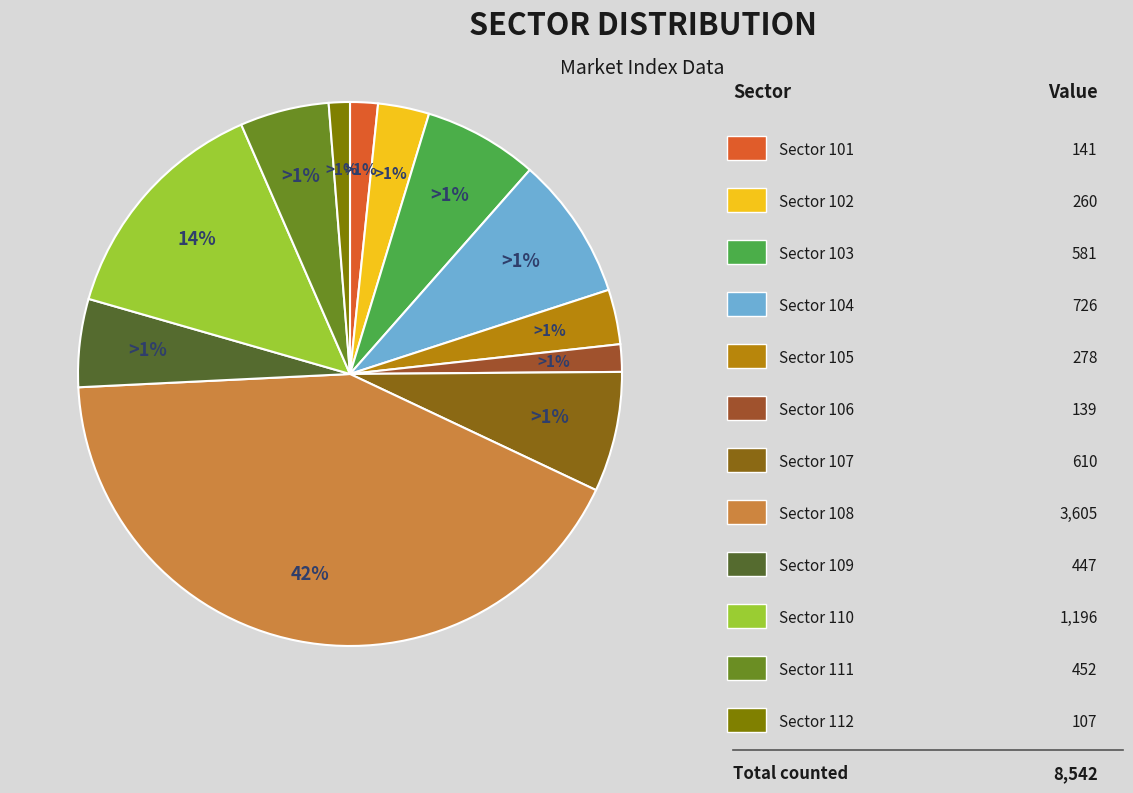

What is the smallest slice in the pie chart?

112